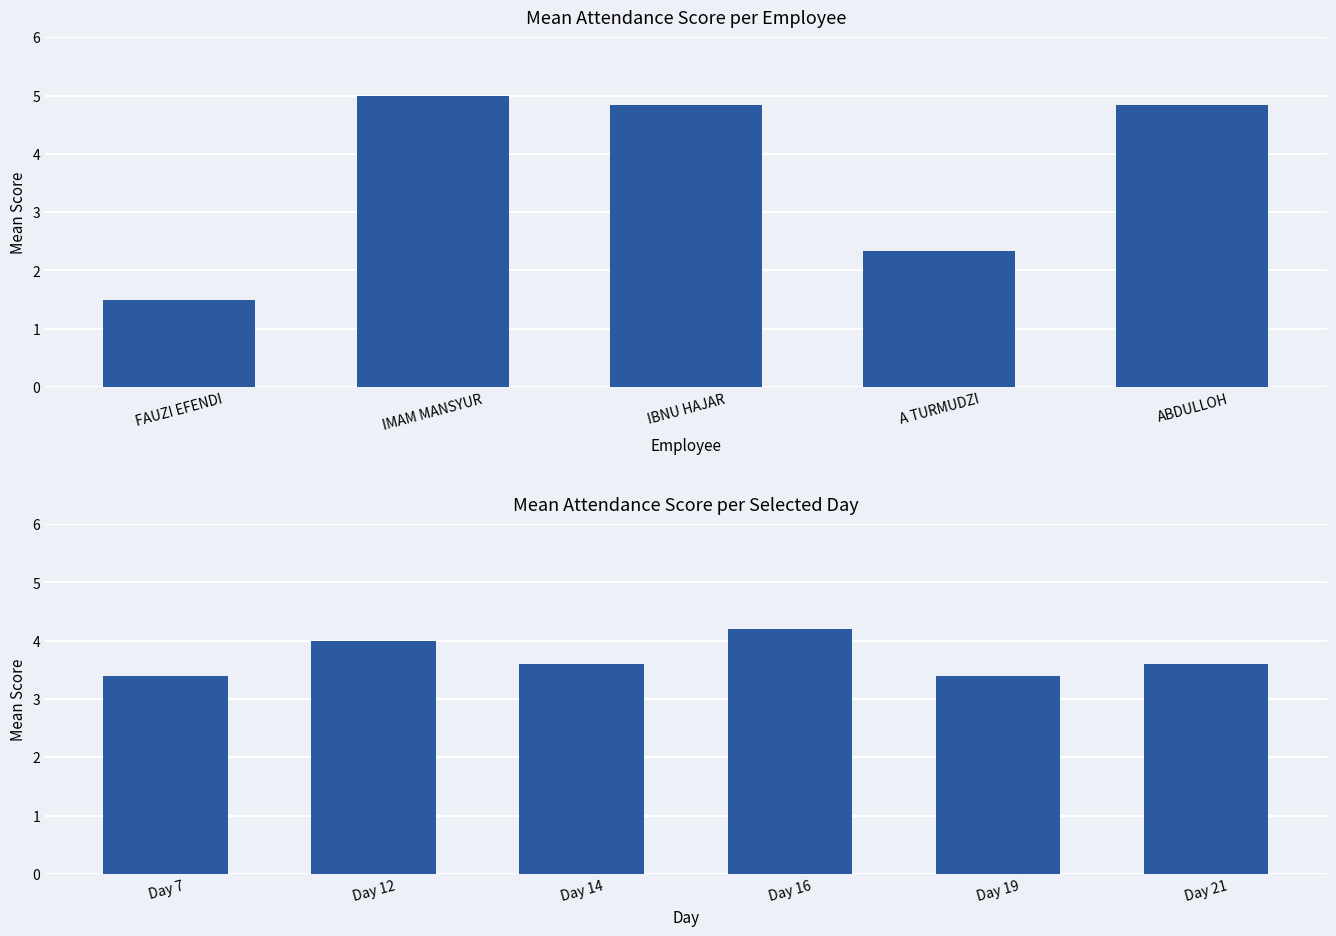

What is the label of the 4th bar from the left?

A TURMUDZI